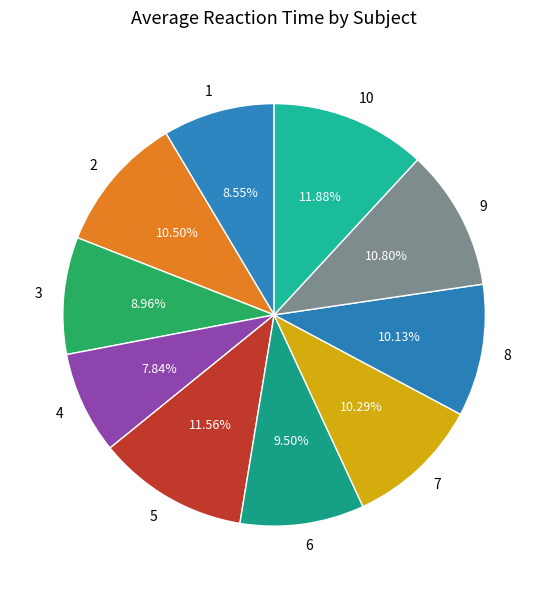

To the nearest percent, what is the average slice percentage?

10%